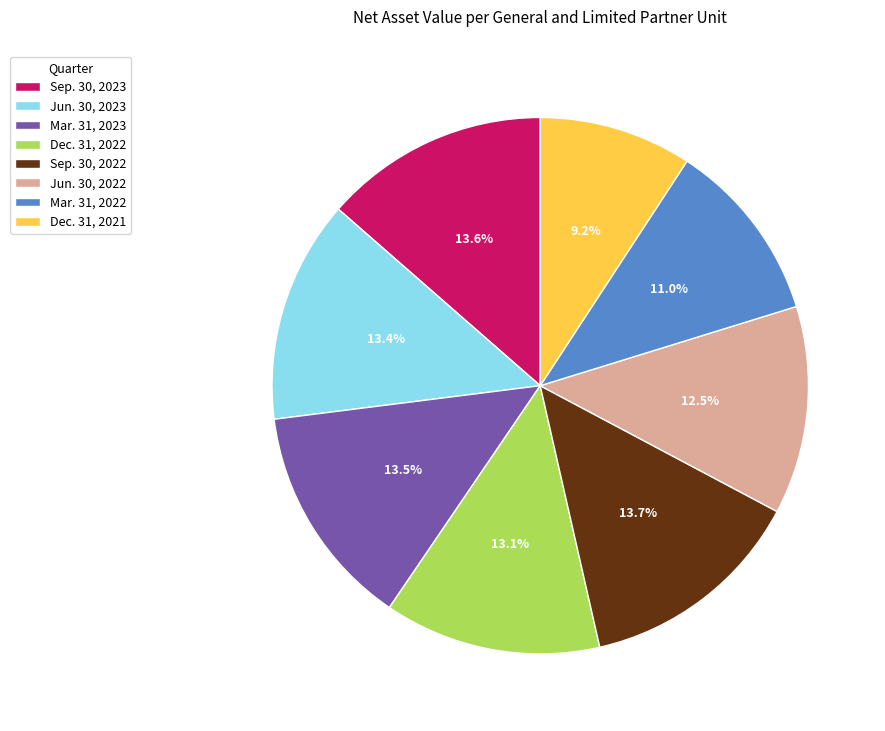

Which category has the smallest portion of the pie?

Dec. 31, 2021